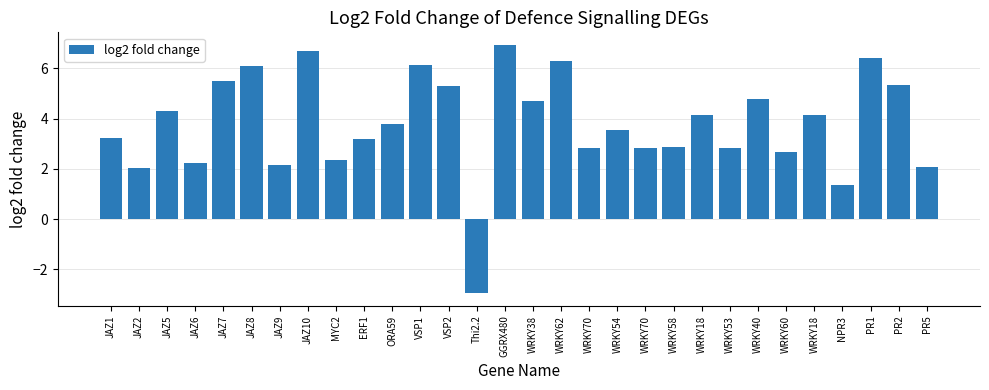

Reading left to right, list all the values displayed in this chart.

JAZ1=3.2	JAZ2=2.0	JAZ5=4.3	JAZ6=2.2	JAZ7=5.5	JAZ8=6.1	JAZ9=2.1	JAZ10=6.7	MYC2=2.4	ERF1=3.2	ORA59=3.8	VSP1=6.1	VSP2=5.3	Thi2.2=-3.0	GGRX480=6.9	WRKY38=4.7	WRKY62=6.3	WRKY70=2.8	WRKY54=3.5	WRKY70=2.8	WRKY58=2.9	WRKY18=4.1	WRKY53=2.8	WRKY40=4.8	WRKY60=2.7	WRKY18=4.1	NPR3=1.4	PR1=6.4	PR2=5.3	PR5=2.1